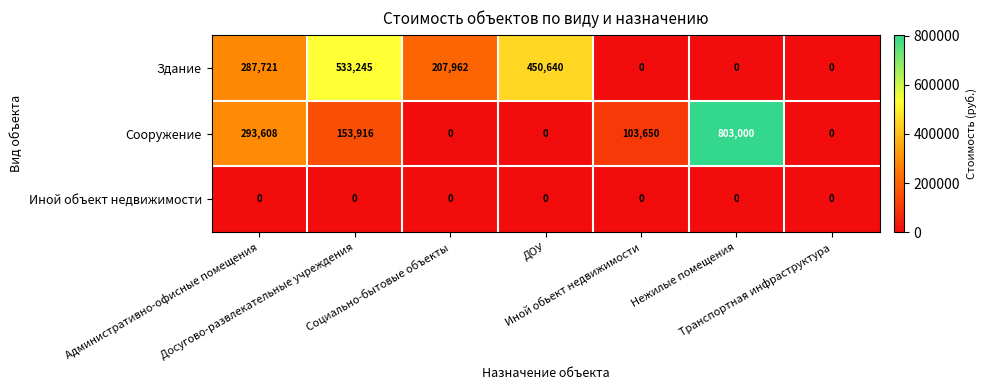

List the series in order of their peak value, lowest first.

Иной объект недвижимости, Здание, Сооружение